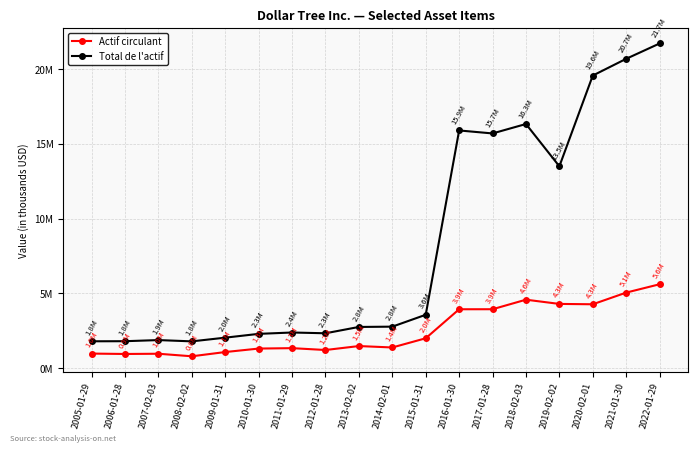

At which category does Total de l'actif reach its first local peak?

2007-02-03